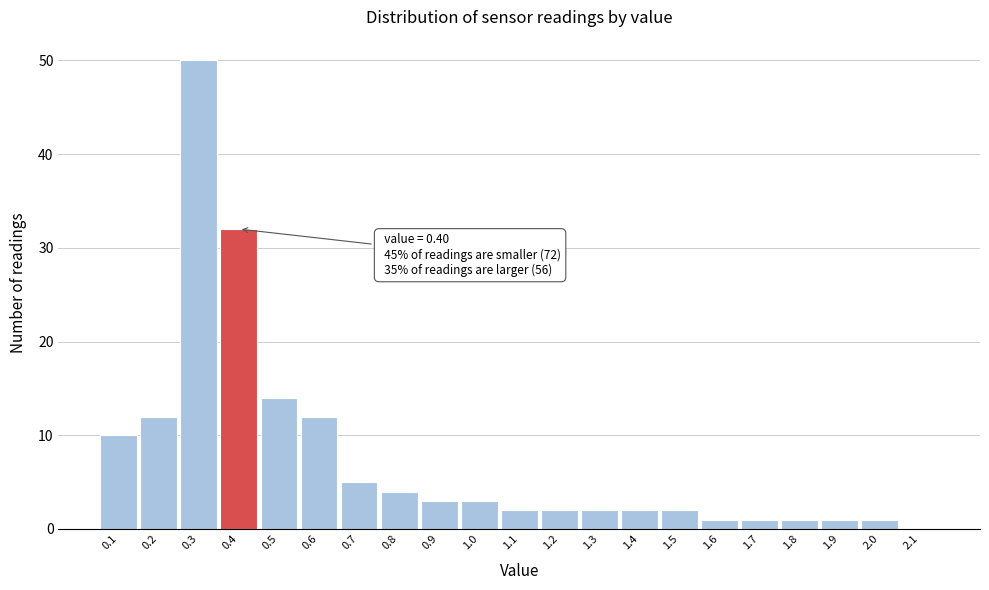

Which range on the x-axis has the tallest bar?

0.25 to 0.35